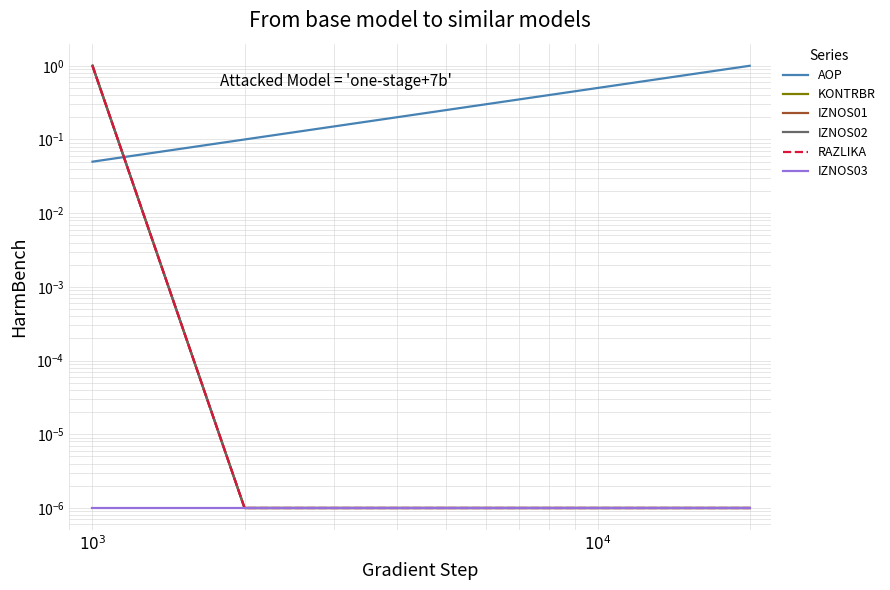

True or false: RAZLIKA has more than 2 points higher than both neighbors.

False